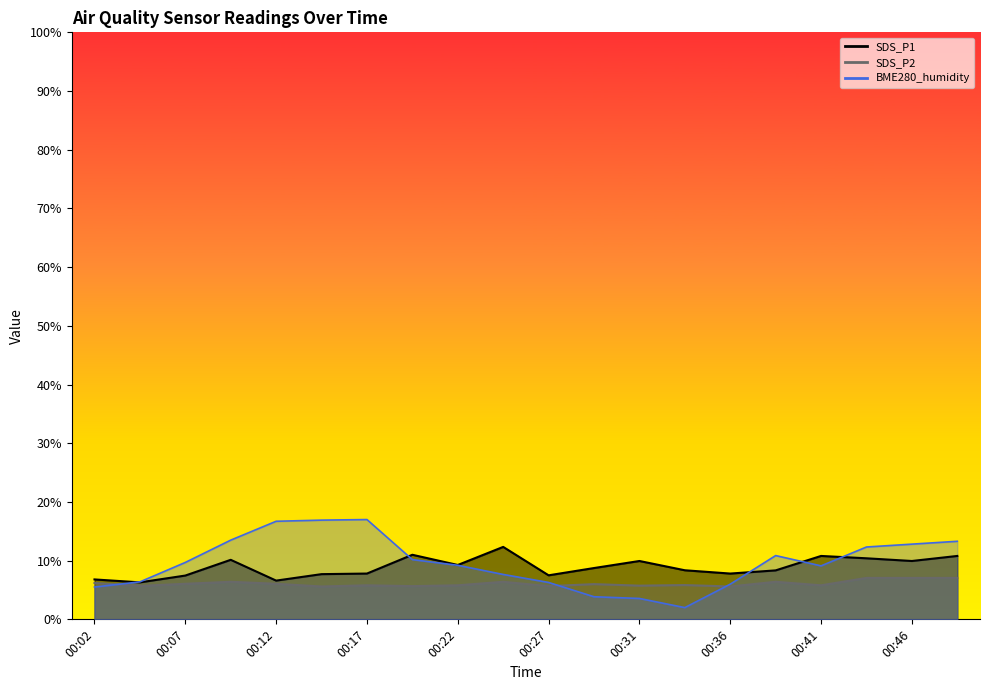

What is the difference between the maximum and minimum values in the SDS_P1 line series?

6.0